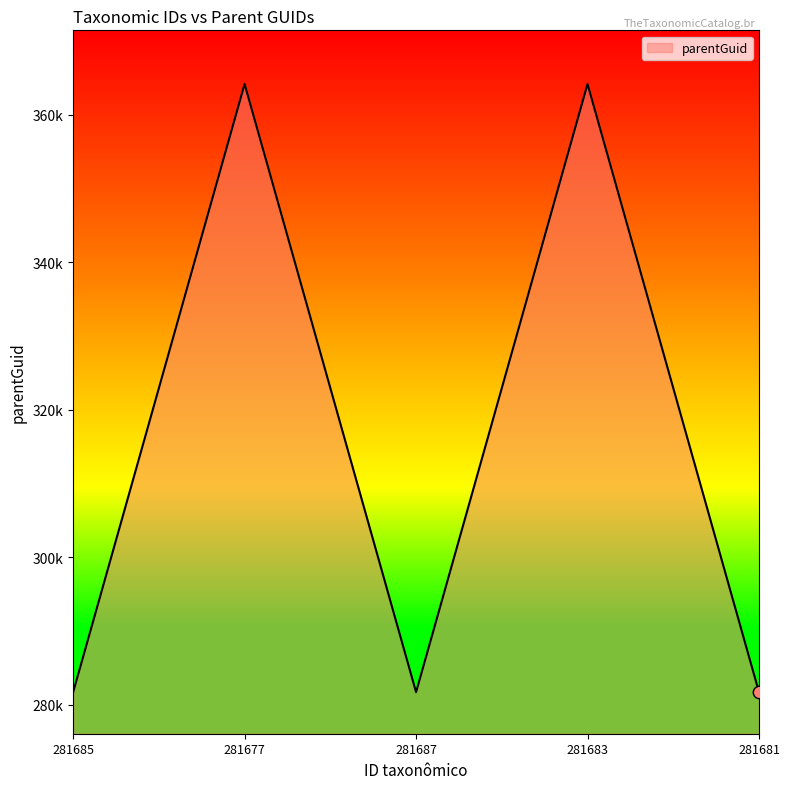

Which has a higher value, 281681 or 281683?

281683